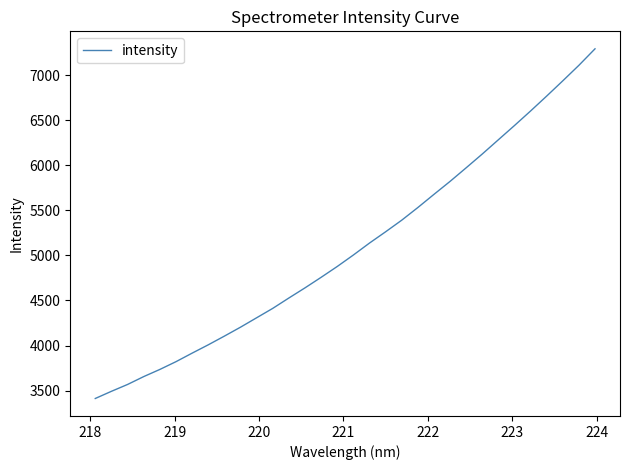

What is the smallest value displayed?

3412.3